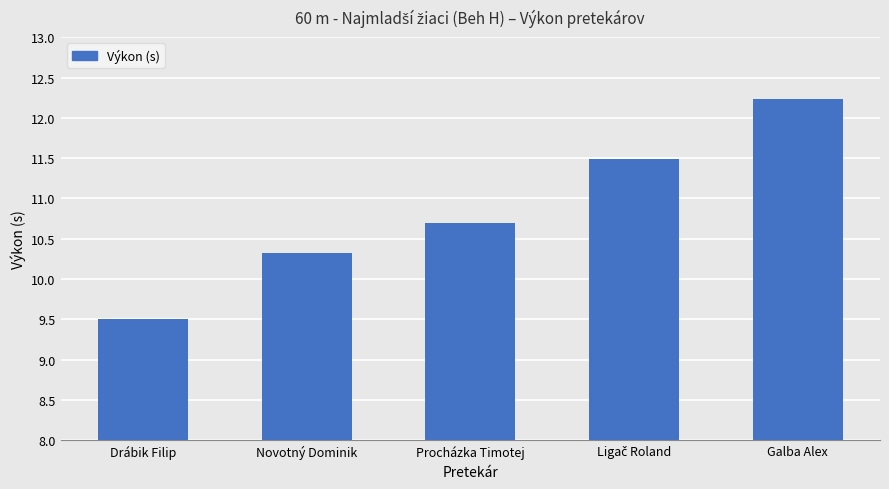

At which label is the value closest to 10?

Novotný Dominik